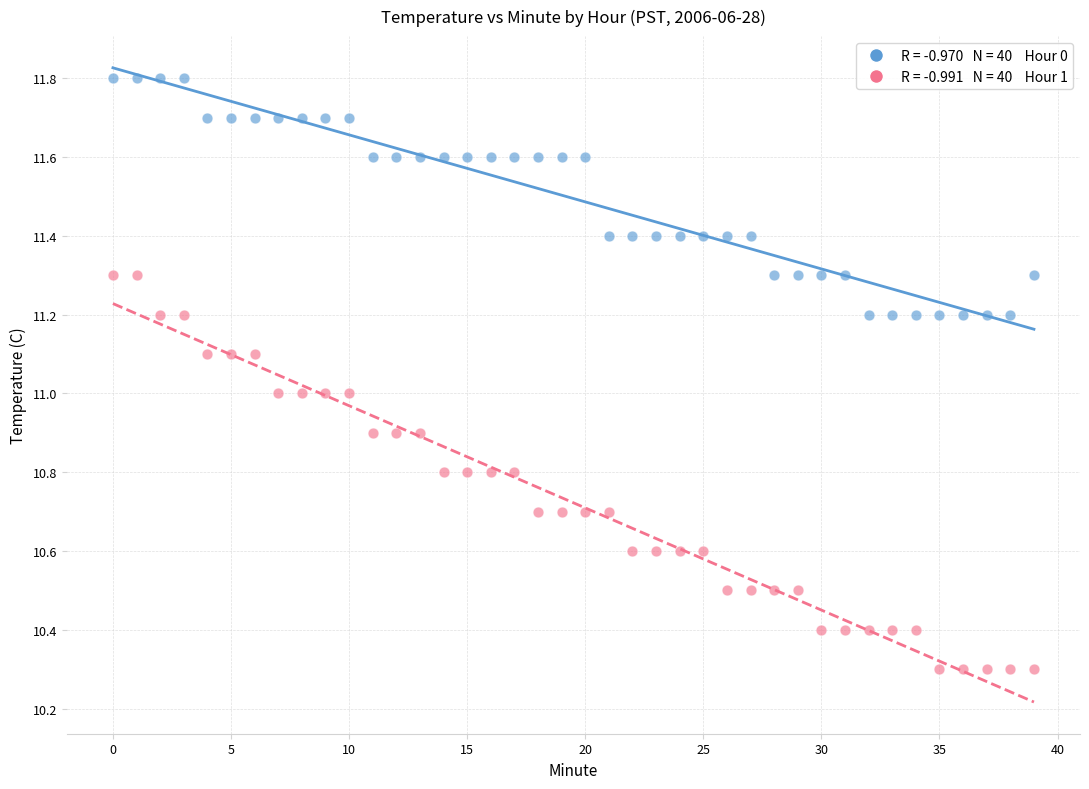

Count the number of points in this scatter plot.

80